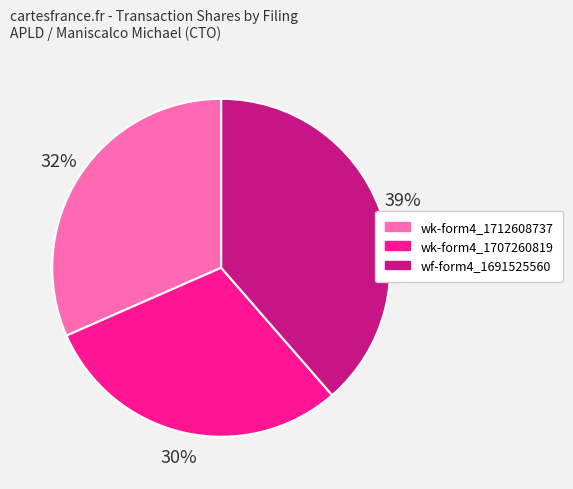

Rank the categories by value from lowest to highest.

wk-form4_1707260819, wk-form4_1712608737, wf-form4_1691525560